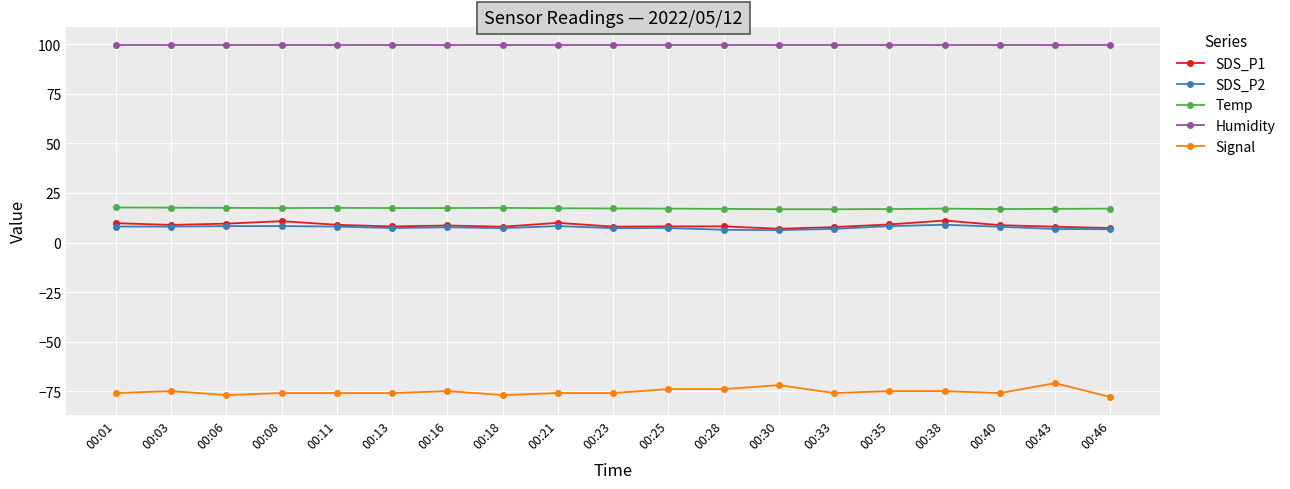

What is the spread (max minus min) of values at 00:25?

173.9